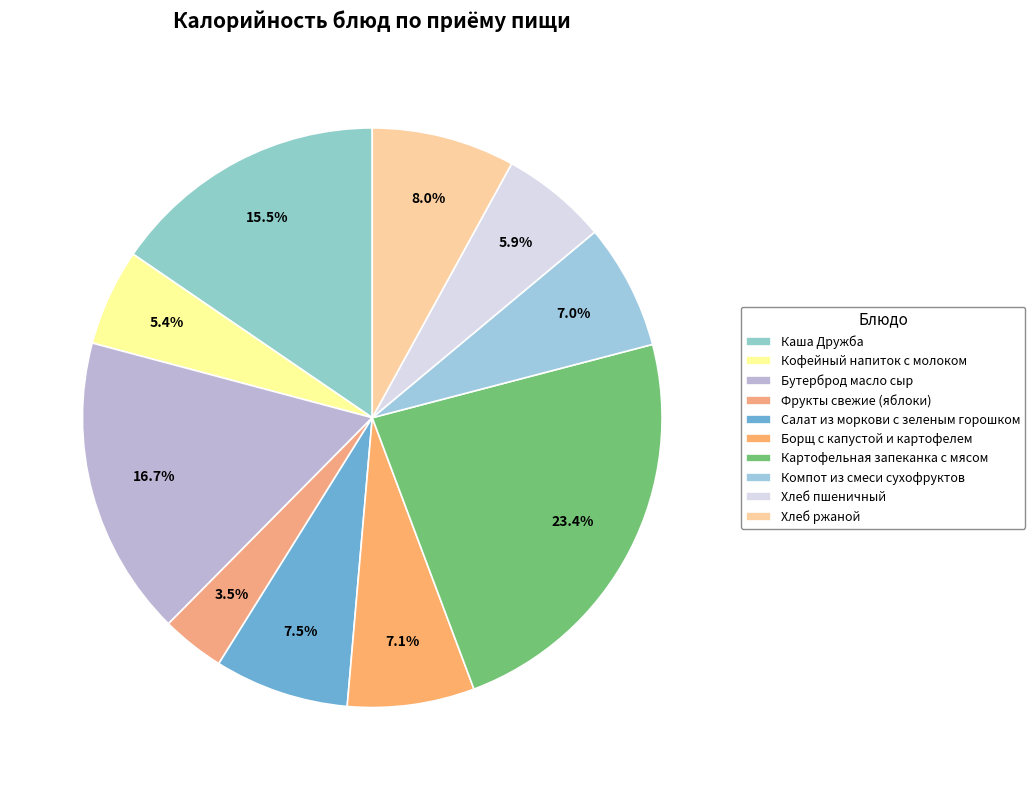

Do Компот из смеси сухофруктов and Кофейный напиток с молоком together represent more than half of the pie?

No